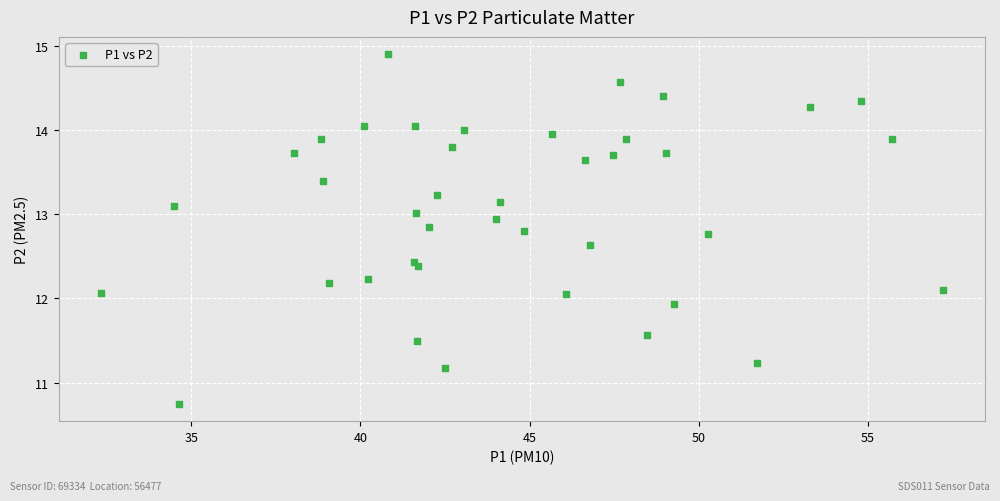

What is the range of X values (max minus min)?

24.9